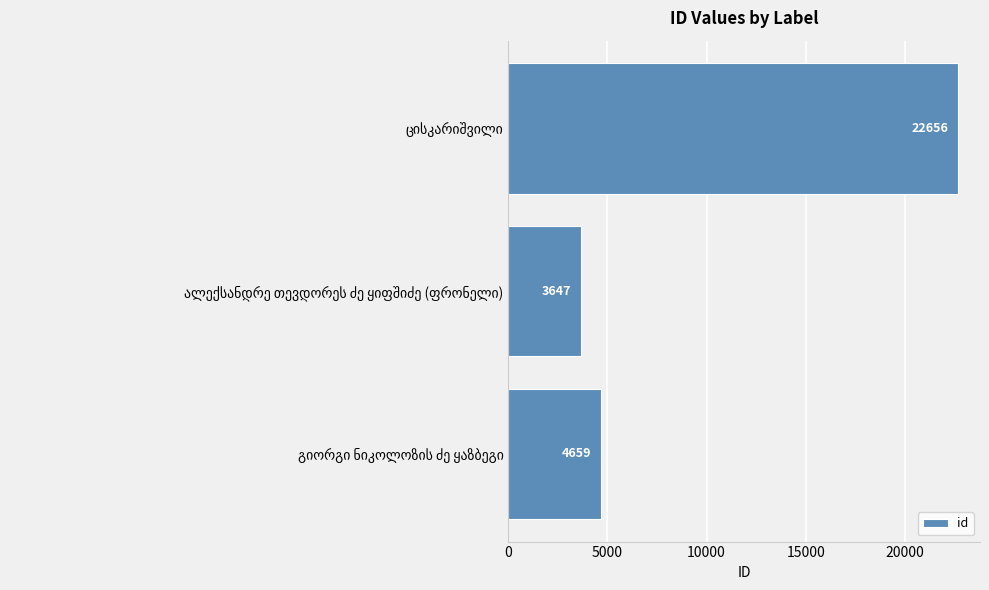

Reading top to bottom, extract all data points from this chart.

22656	3647	4659